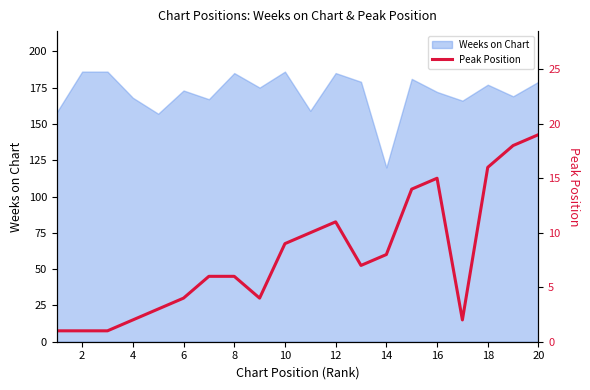

How many lines are shown in the chart?

1